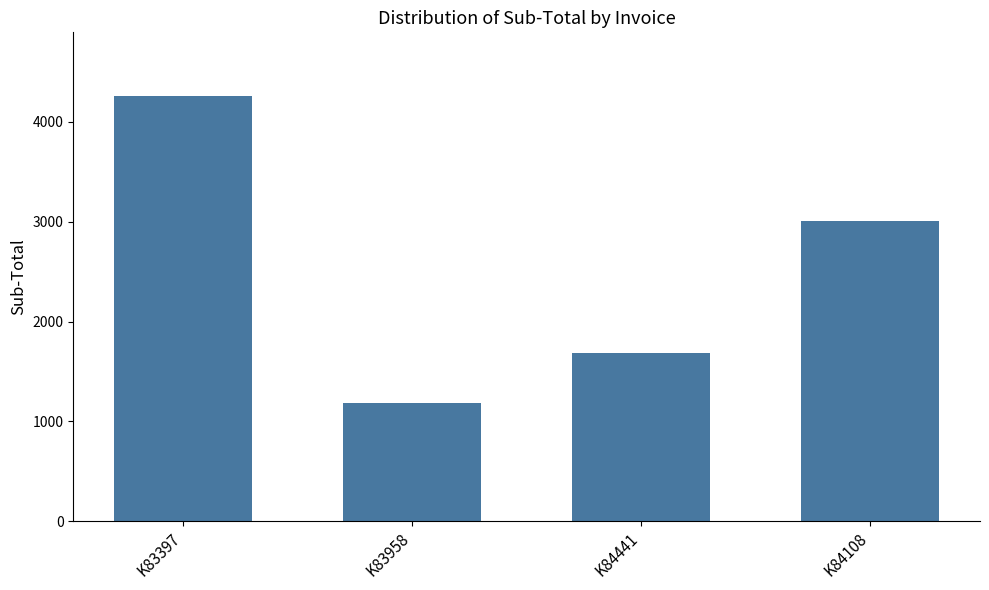

What is the smallest value displayed?

1179.5